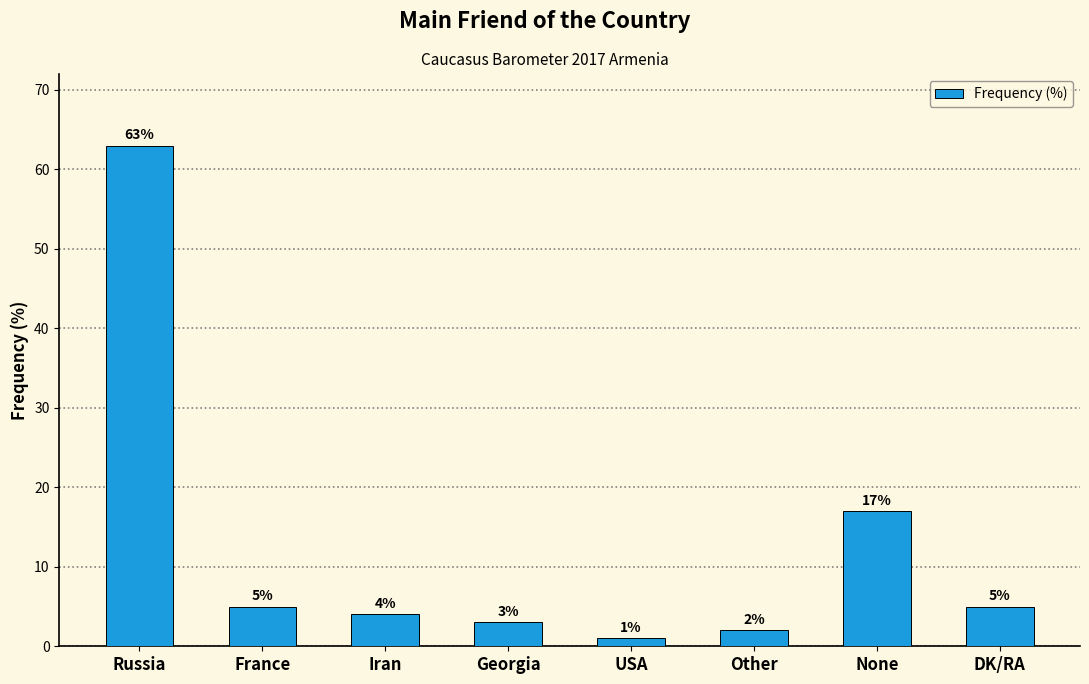

How many data points does each series have?

8